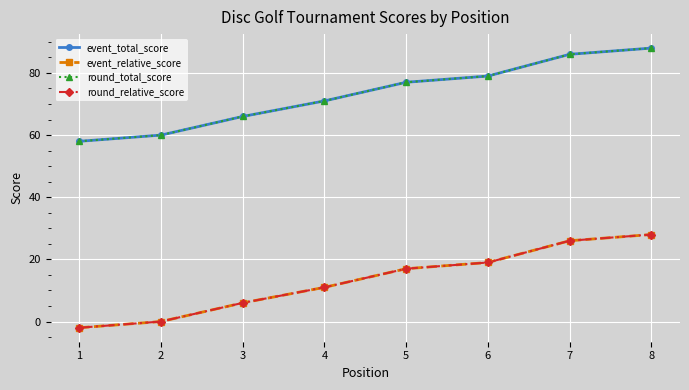

Is it true that round_relative_score equals 17 at 5?

True